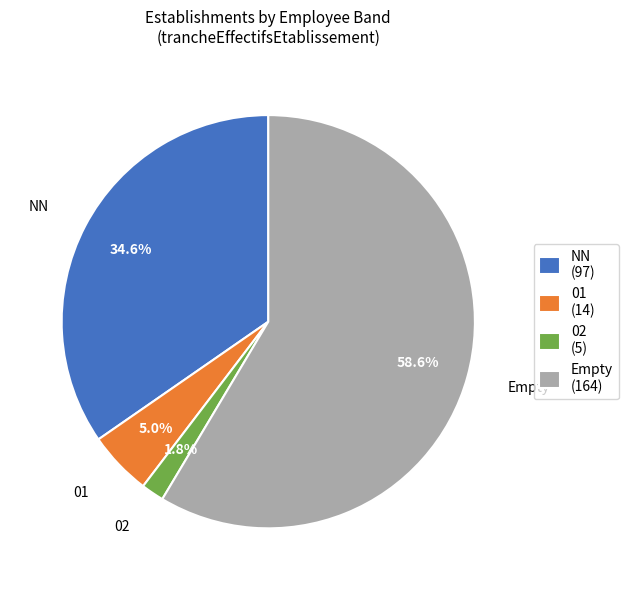

To the nearest percent, what is the average slice percentage?

25%